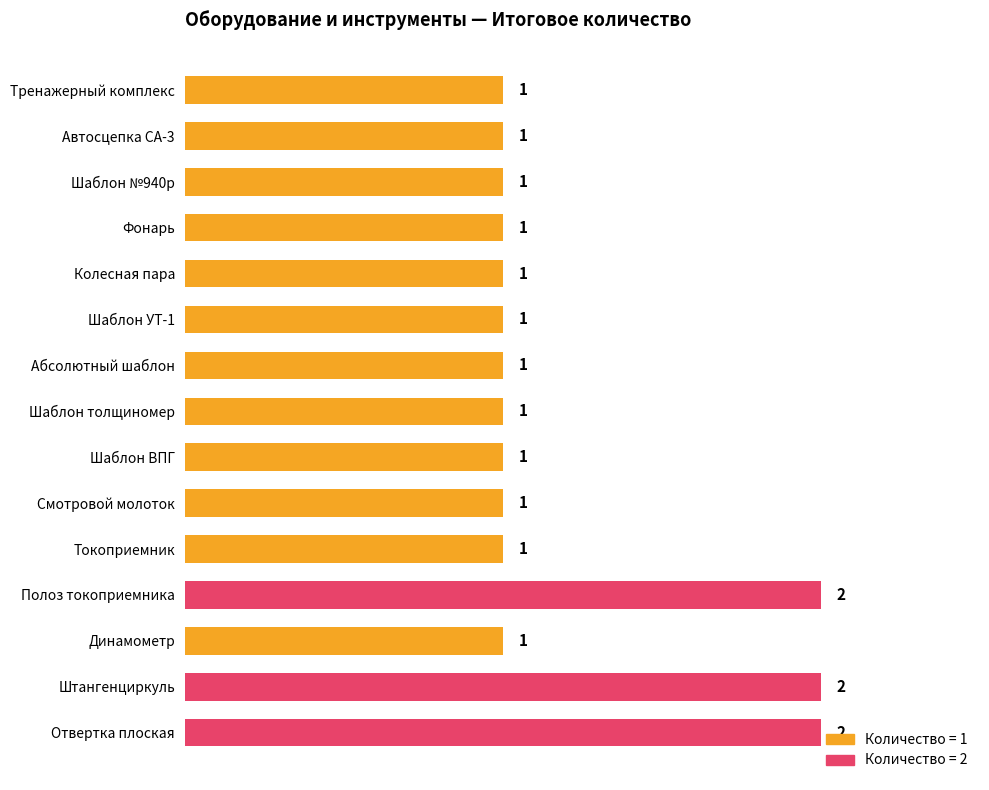

True or false: the data shows 1 at Шаблон №940р.

True